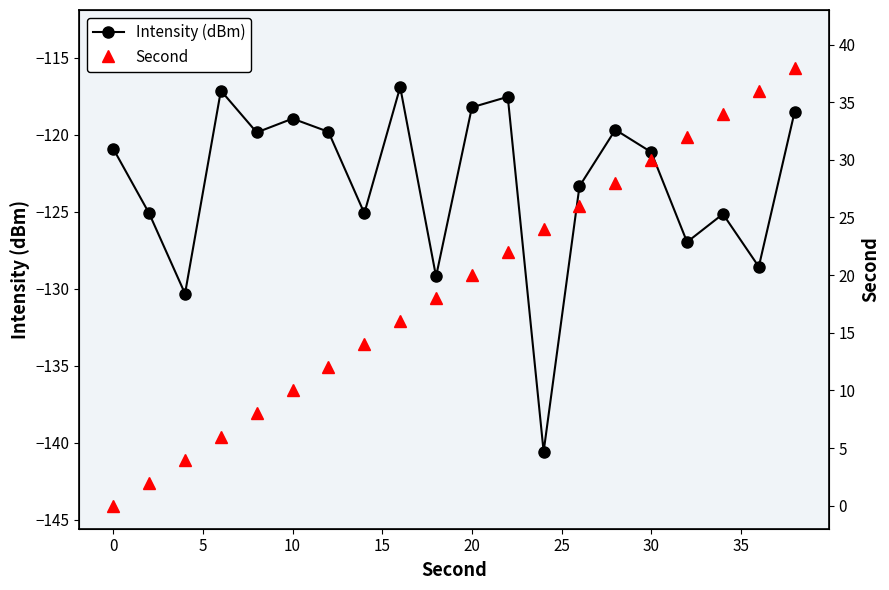

True or false: Intensity (dBm) and Second intersect in this chart.

False